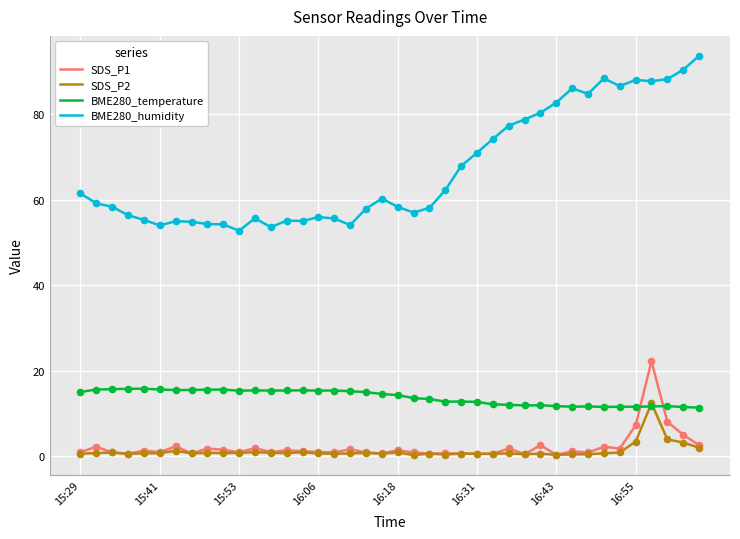

Which series has the largest total across all categories?

BME280_humidity